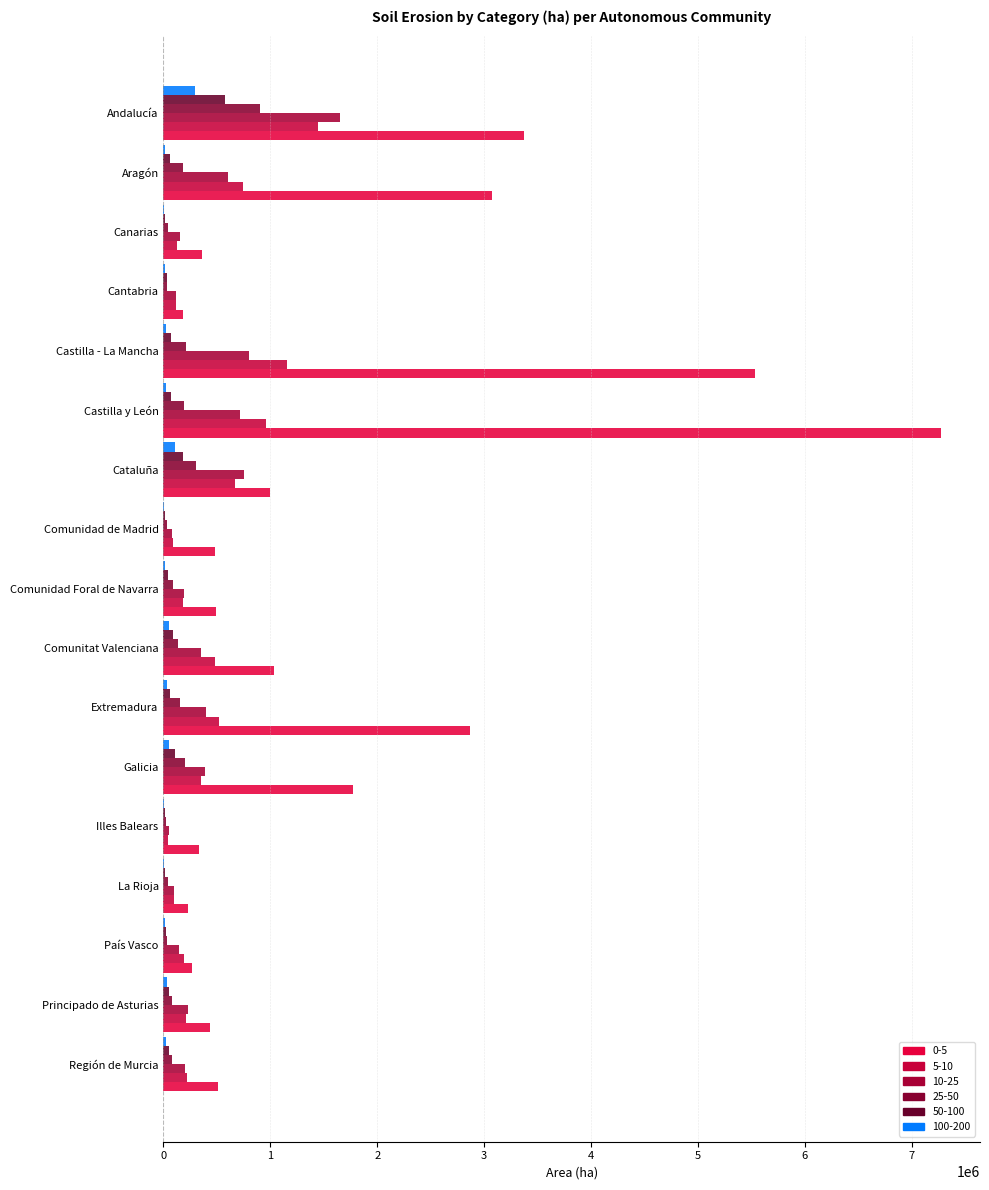

What is the difference between the 25-50 values at Castilla y León and Andalucía?

711828.7